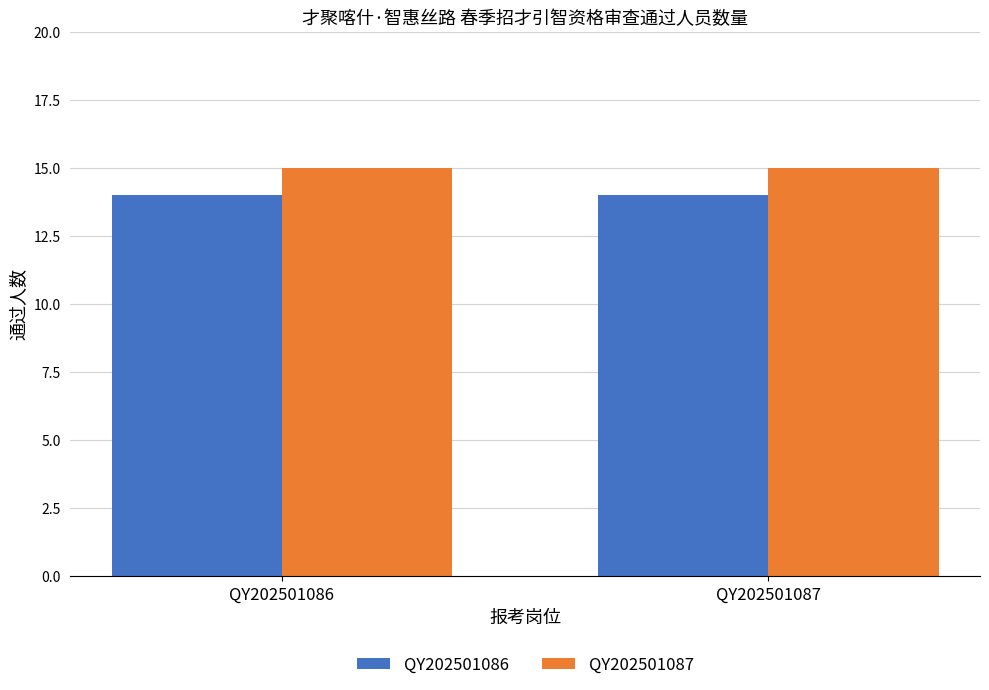

The QY202501087 series shows 4 at QY202501087. True or false?

False